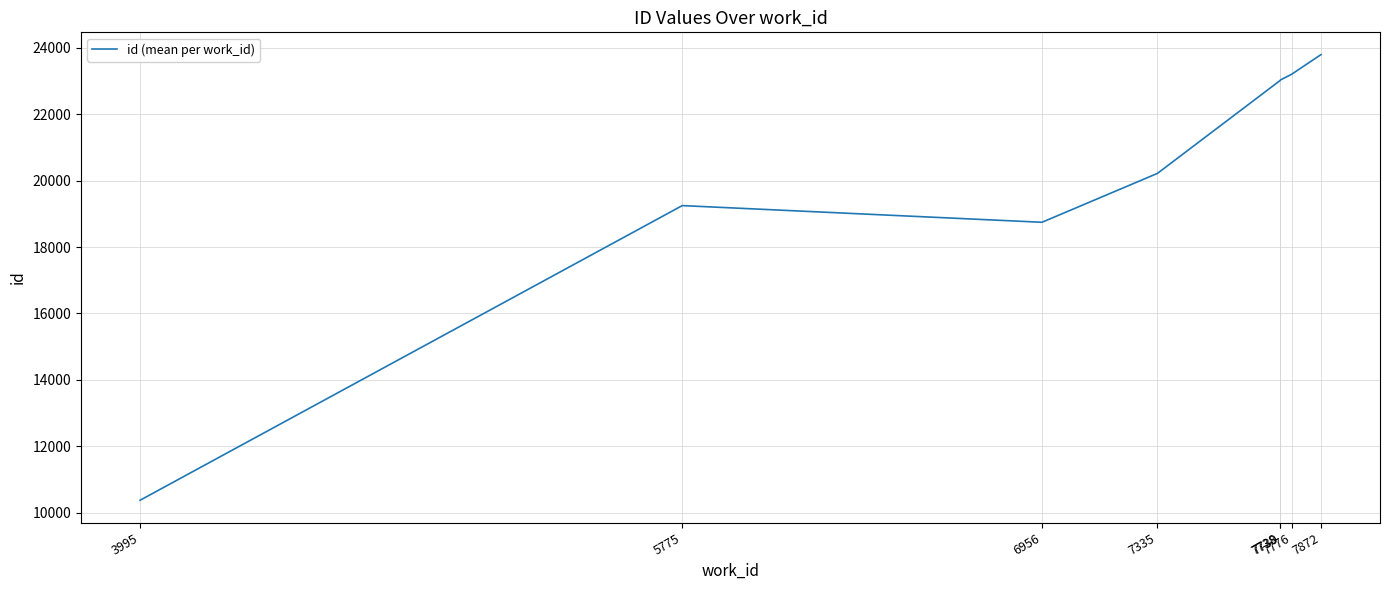

Is it true that the value at 6956 is 29489.1?

False